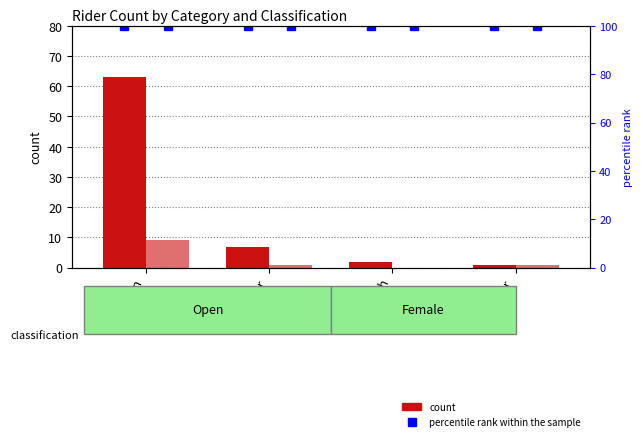

Read the Open value at Senior.

7